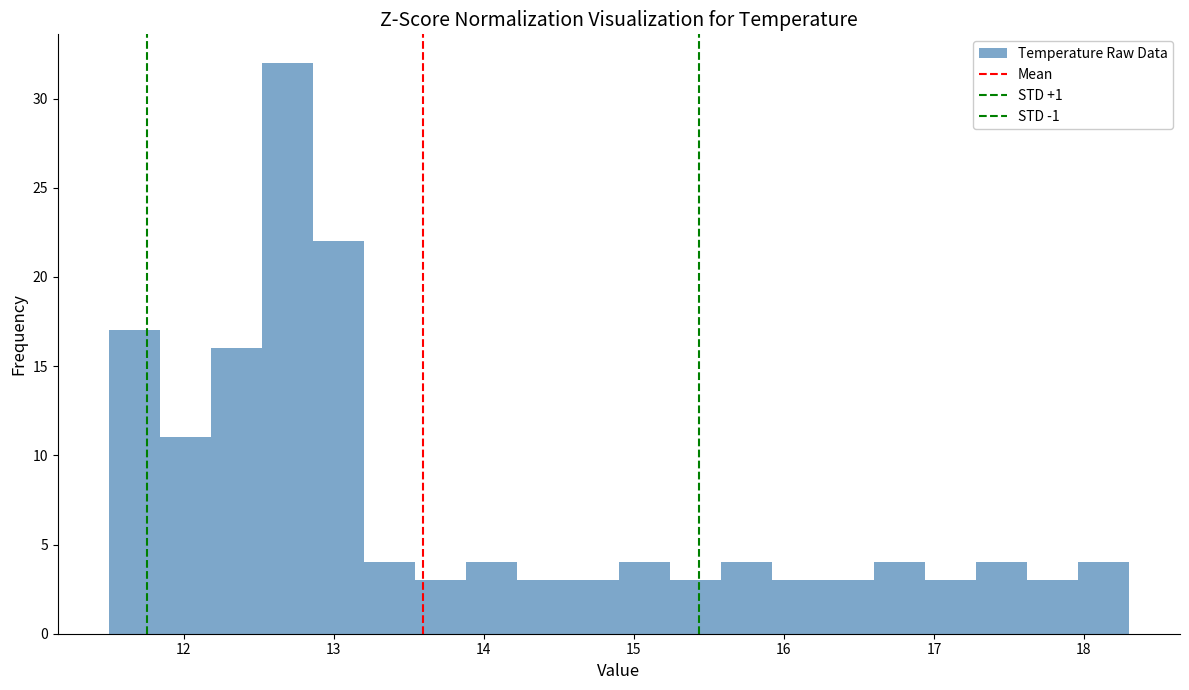

Read against the x-axis, roughly where is the centre of the tallest bar?

12.7